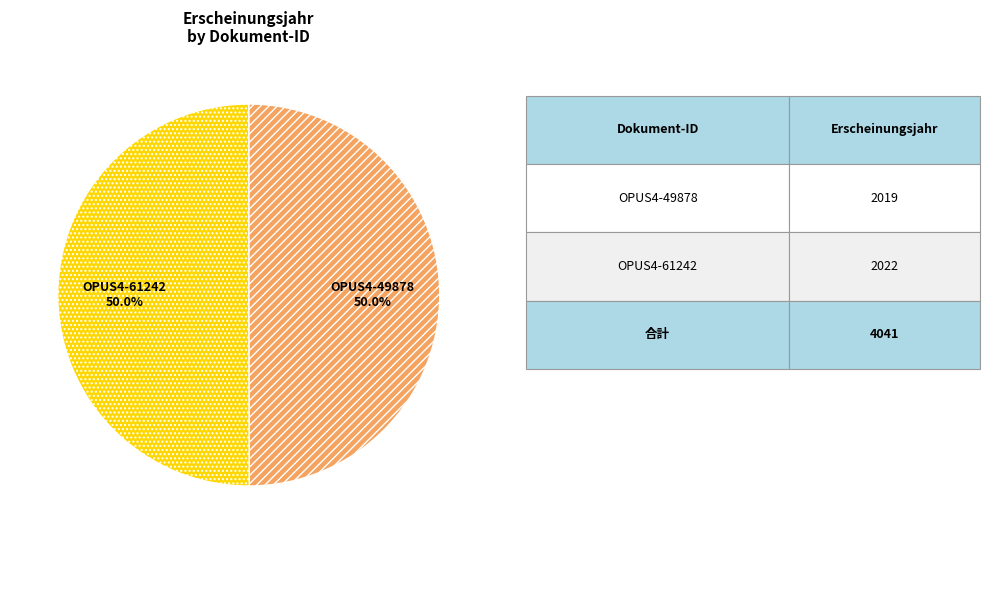

The OPUS4-61242 slice represents 64% of the pie. True or false?

False